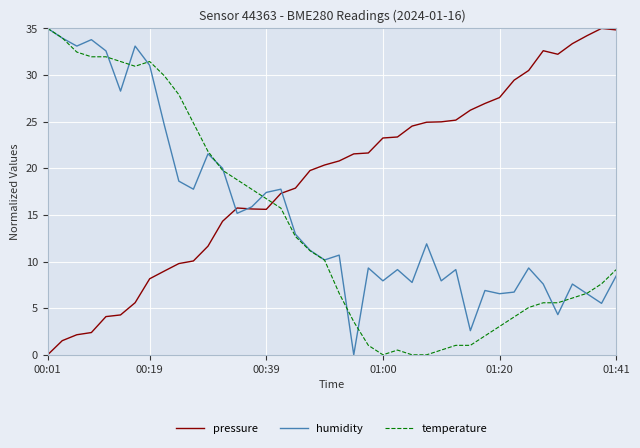

True or false: humidity has more than 2 points higher than both neighbors.

True